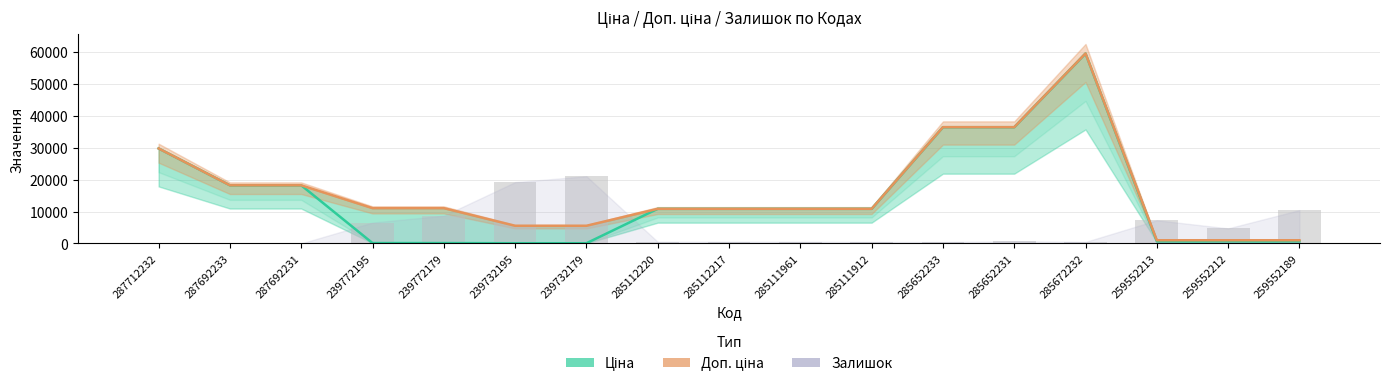

True or false: the data shows 420 at 285652233.

True